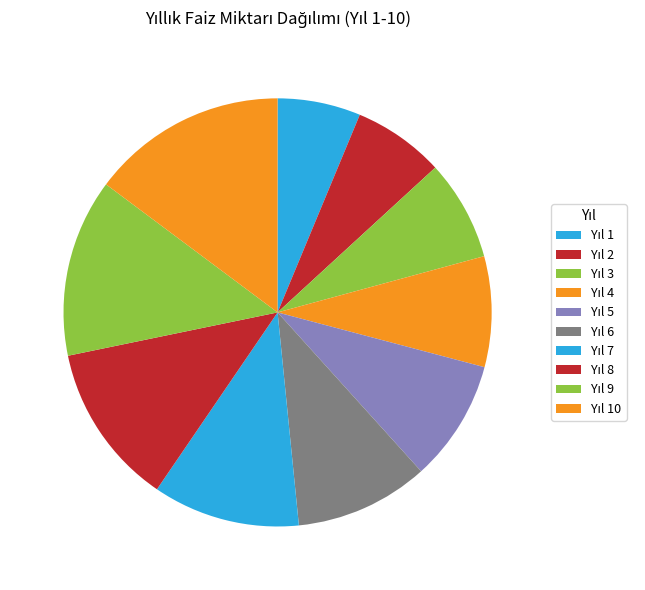

How many segments does this pie chart have?

10